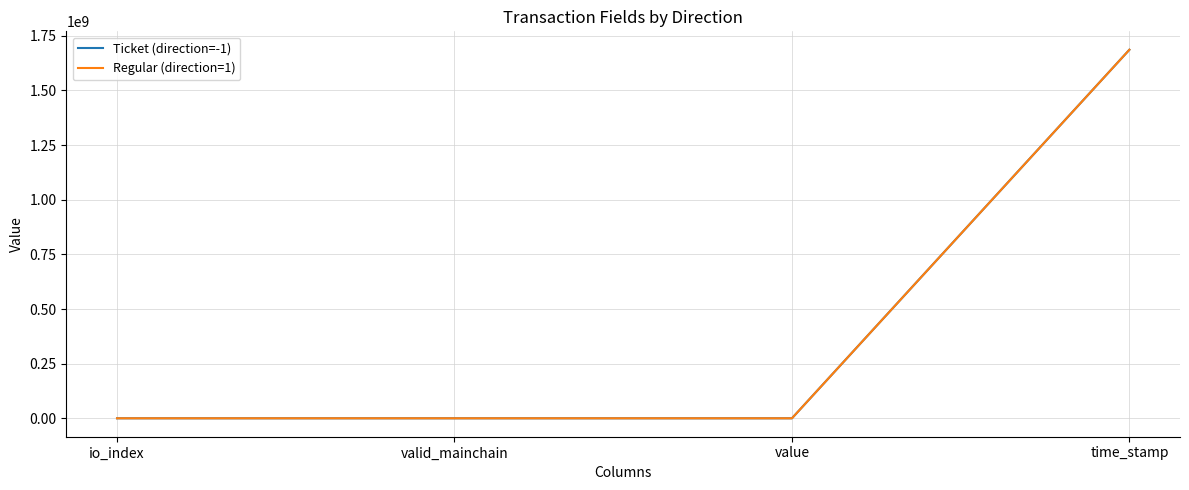

Is it true that Regular (direction=1) equals -773665944.0 at io_index?

False